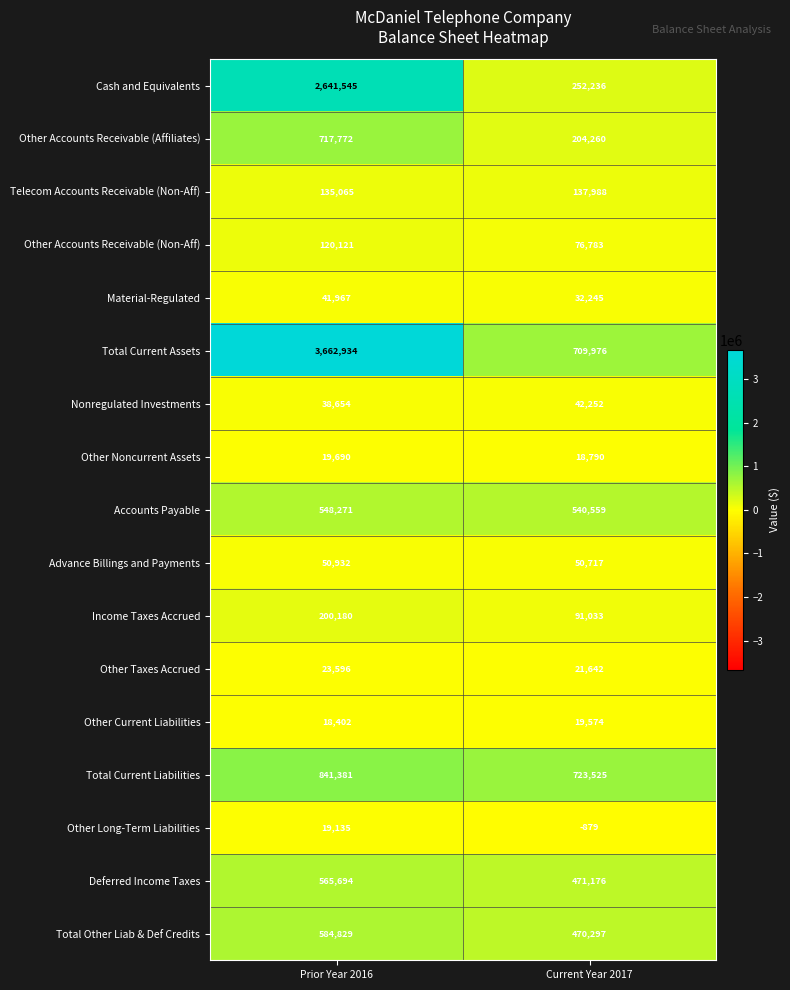

What is the total value across all series at Current Year 2017?

3862174